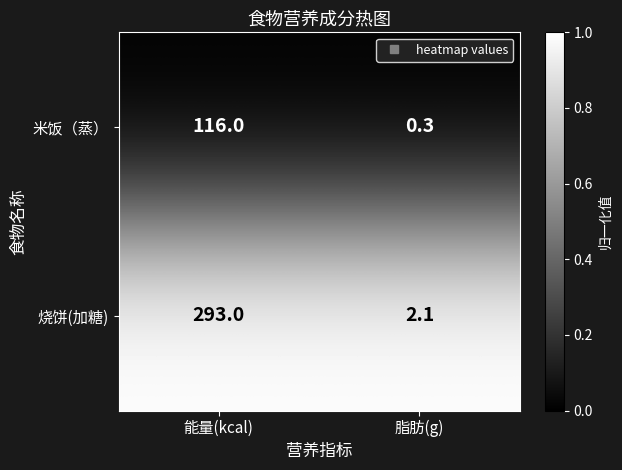

At how many categories does at least one series exceed 0?

2